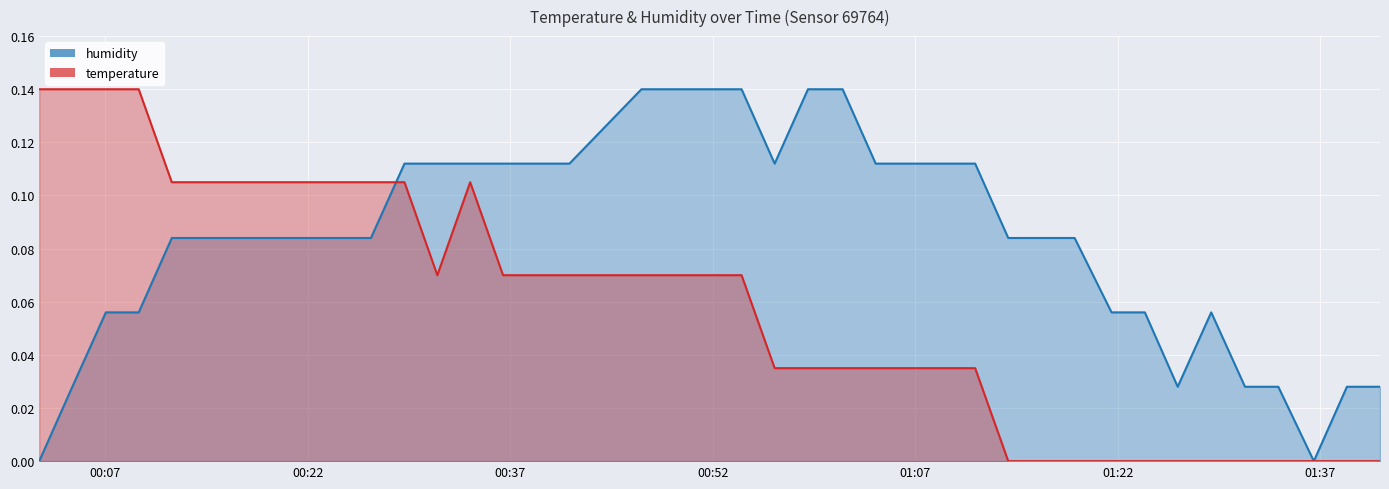

What is the total value across all series at 2022-08-19T01:11:26?

0.1